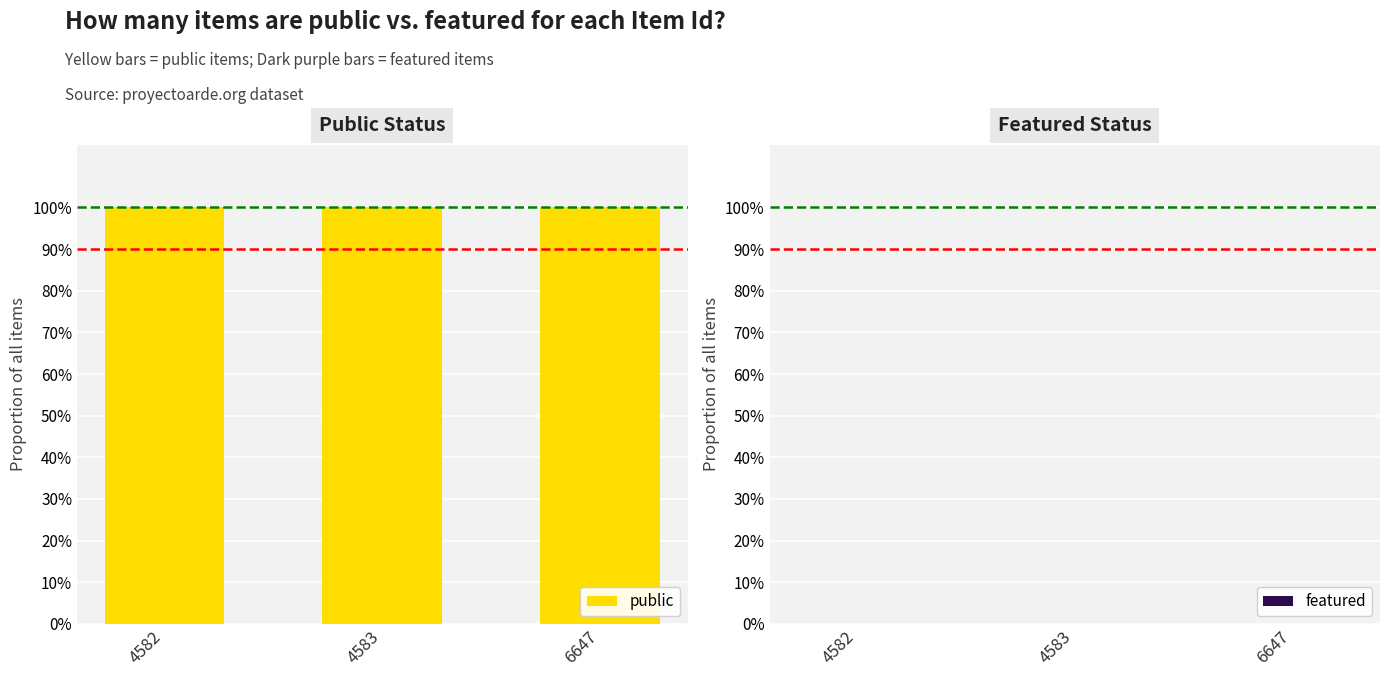

What is the value of the public bar at the 2nd from the left?

1